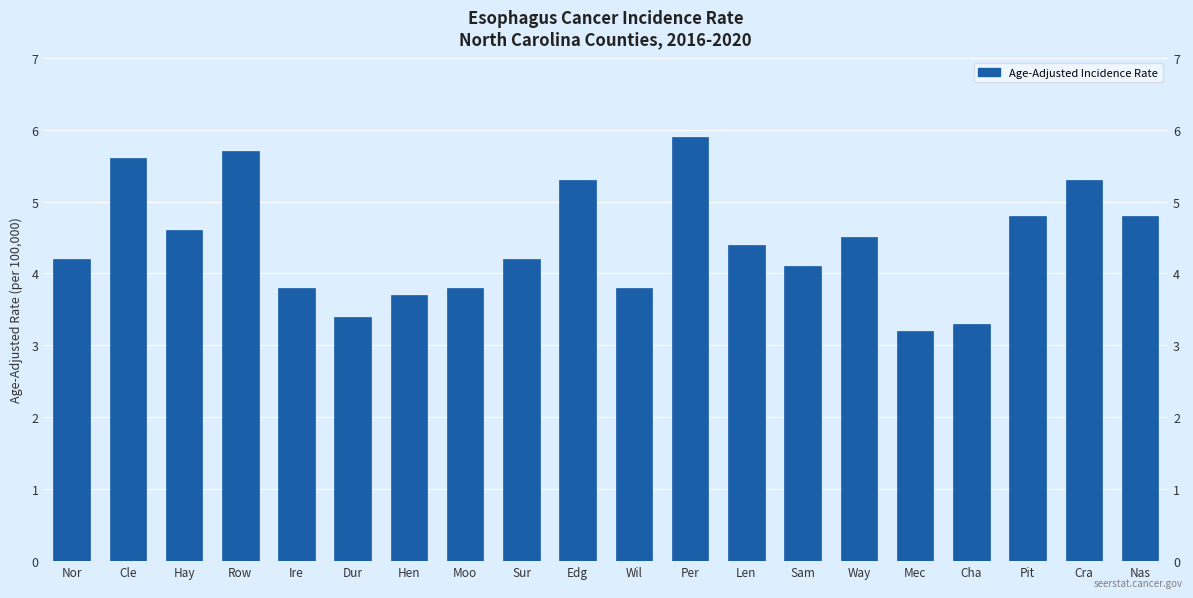

Reading left to right, what are all the values shown in this chart?

Nor=4.2	Cle=5.6	Hay=4.6	Row=5.7	Ire=3.8	Dur=3.4	Hen=3.7	Moo=3.8	Sur=4.2	Edg=5.3	Wil=3.8	Per=5.9	Len=4.4	Sam=4.1	Way=4.5	Mec=3.2	Cha=3.3	Pit=4.8	Cra=5.3	Nas=4.8